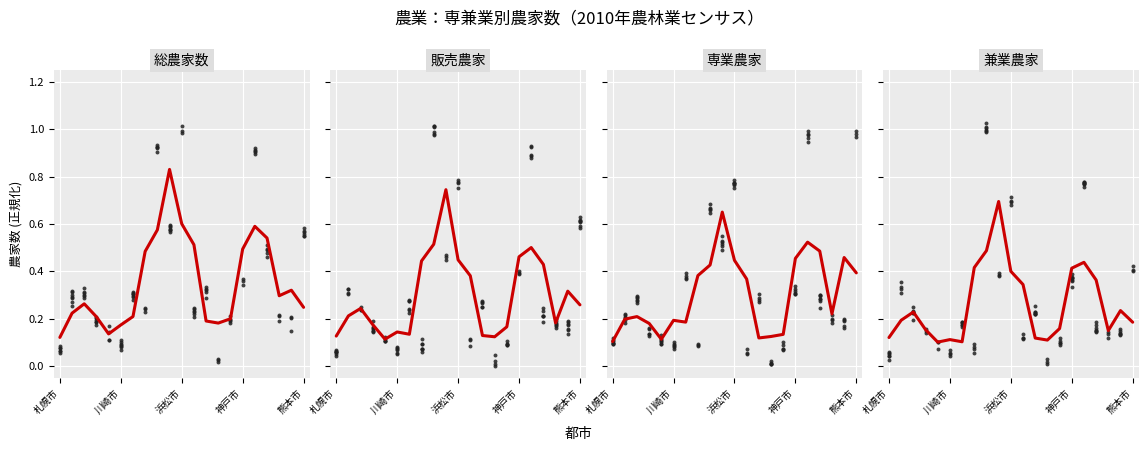

Which series contains the lowest Y value?

兼業農家